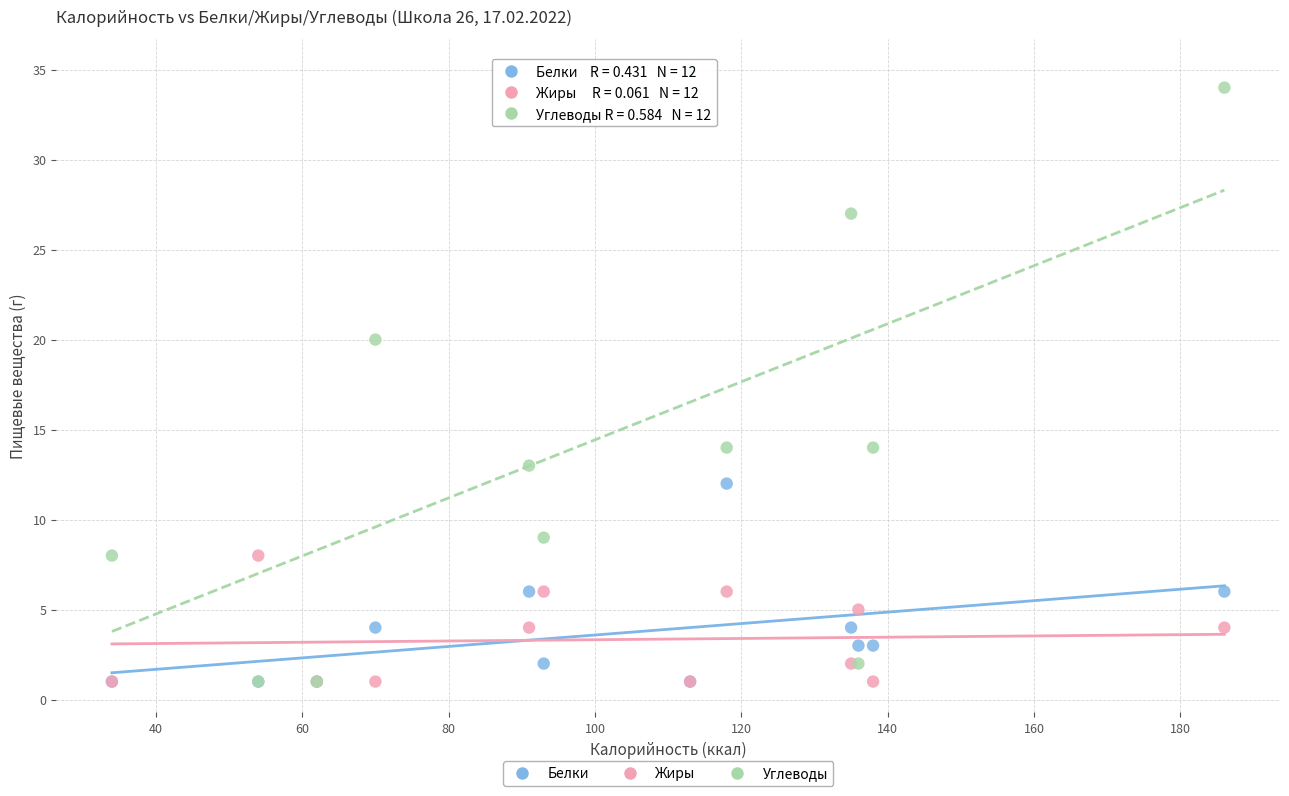

In the Углеводы series, what Y value is closest to 18?

20